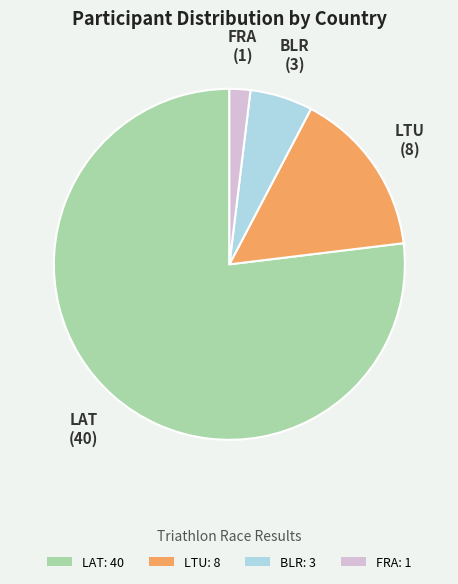

Which has a higher value, BLR: 3 or LAT: 40?

LAT: 40